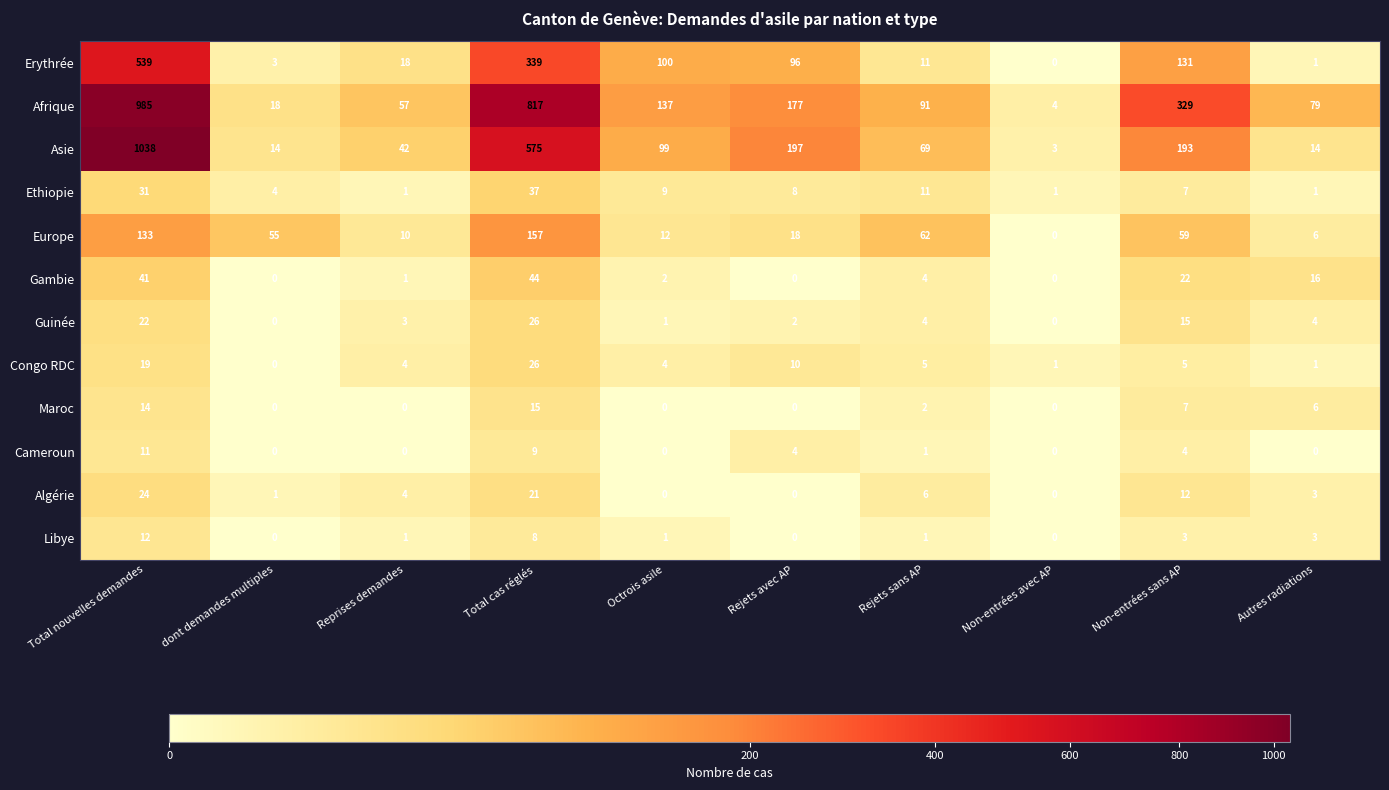

What is the maximum value for Europe?

157